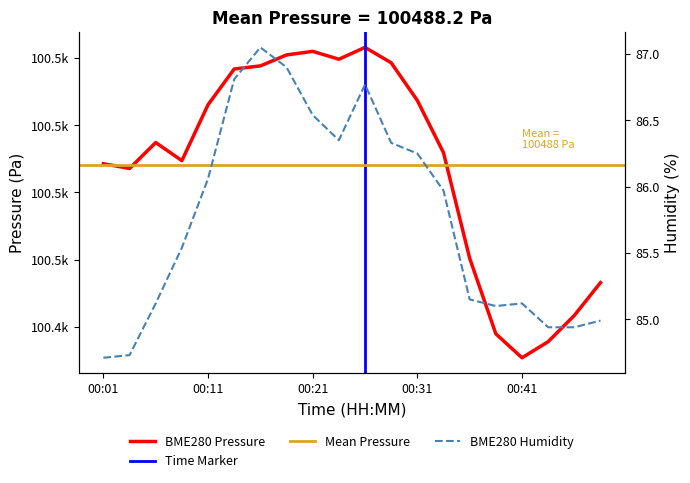

In BME280_pressure, how many points are higher than both neighbors (excluding endpoints)?

3